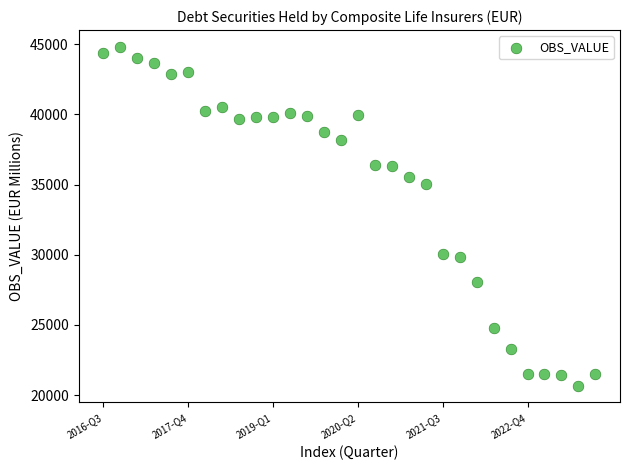

What is the range of Y values (max minus min)?

24116.9